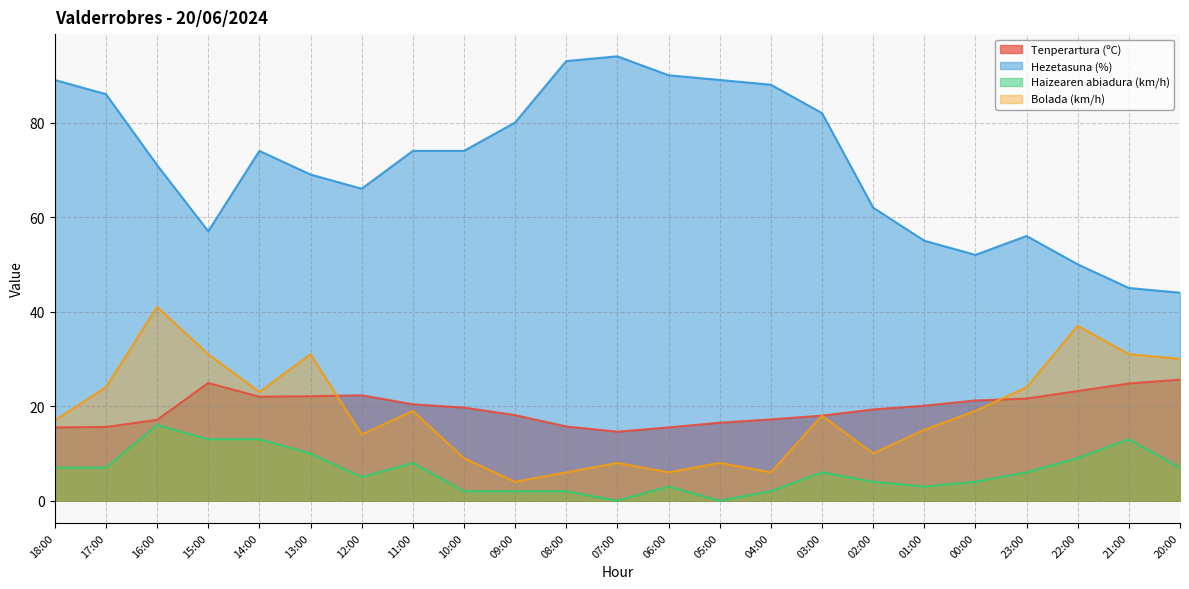

True or false: Tenperartura (ºC) and Hezetasuna (%) intersect in this chart.

False